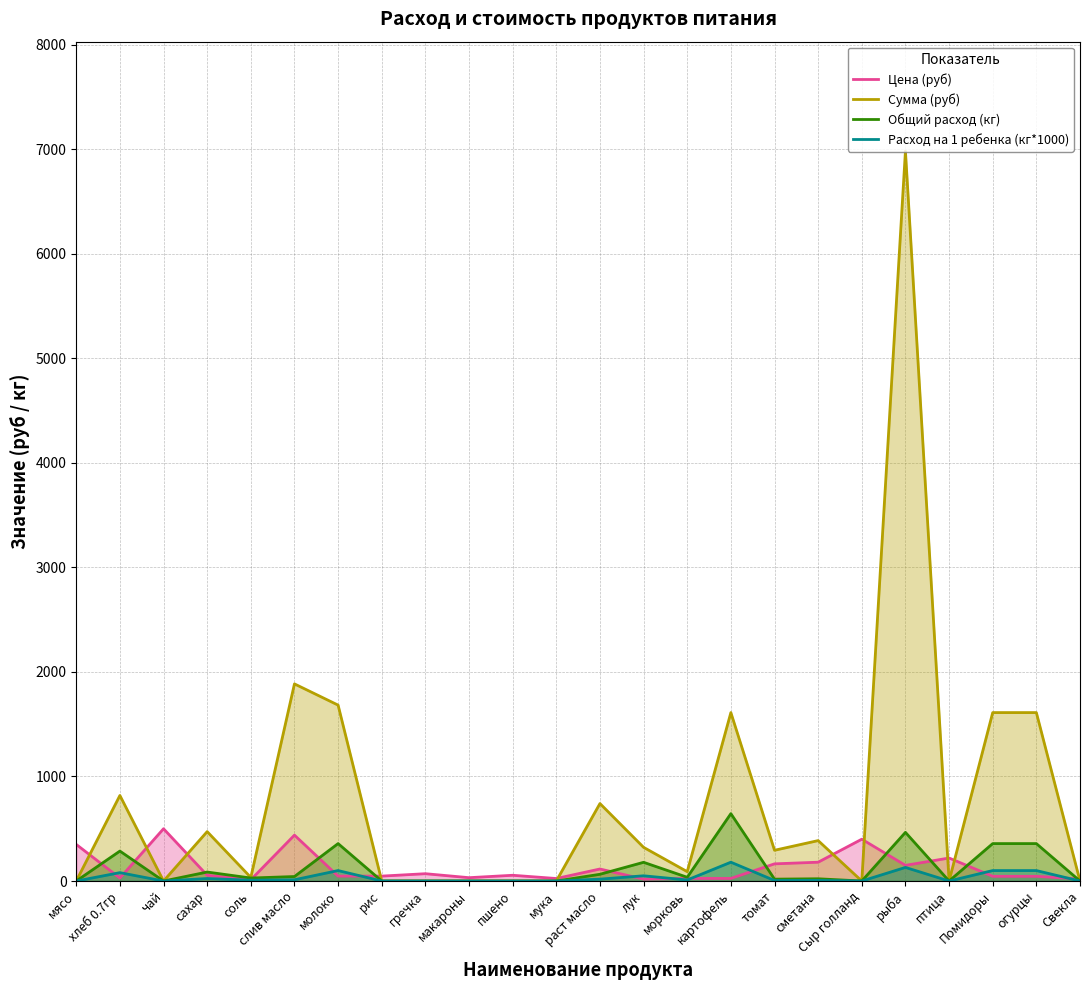

How many data points in Расход на 1 ребенка (кг*1000) are above 8?

11